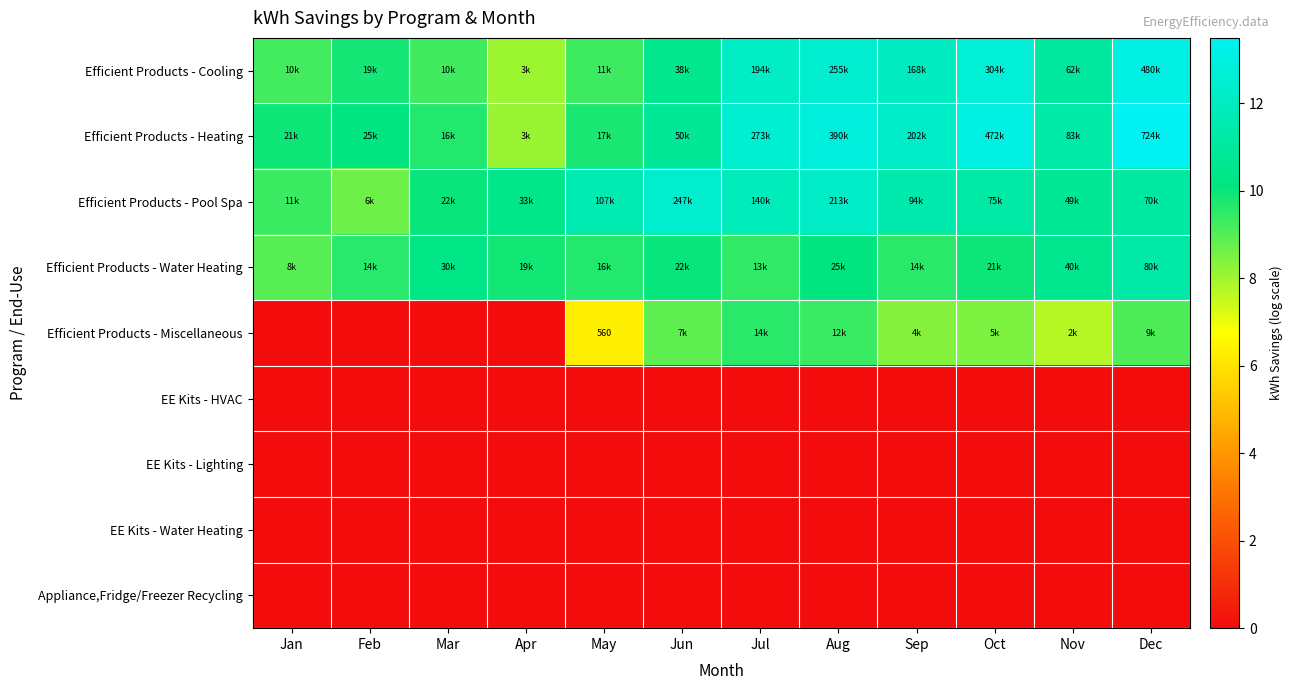

Count the number of categories in the chart.

12